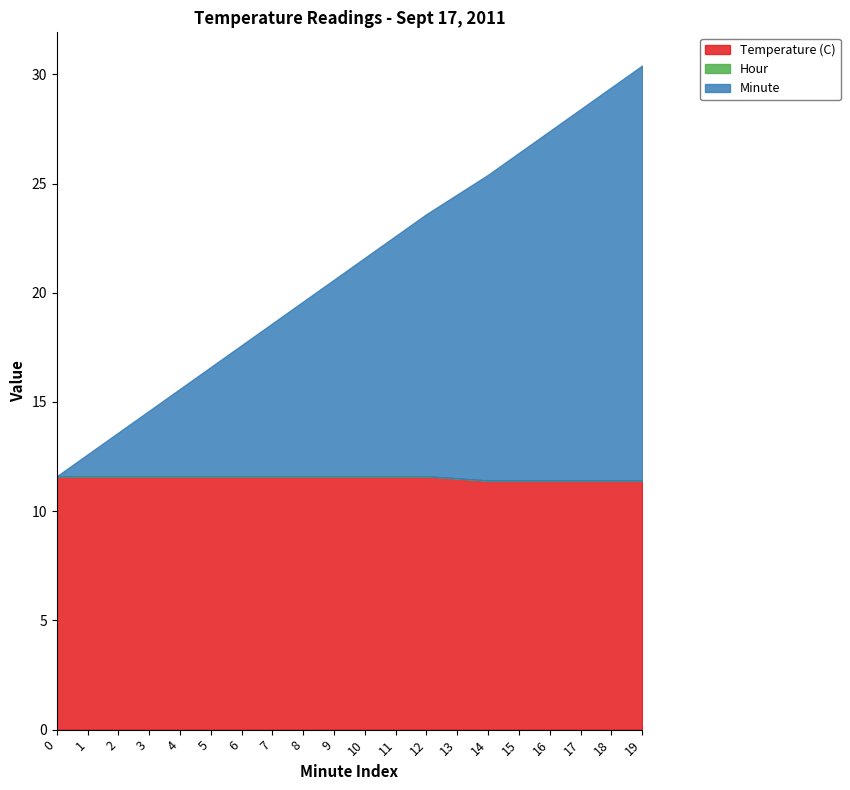

How many lines are shown in the chart?

3